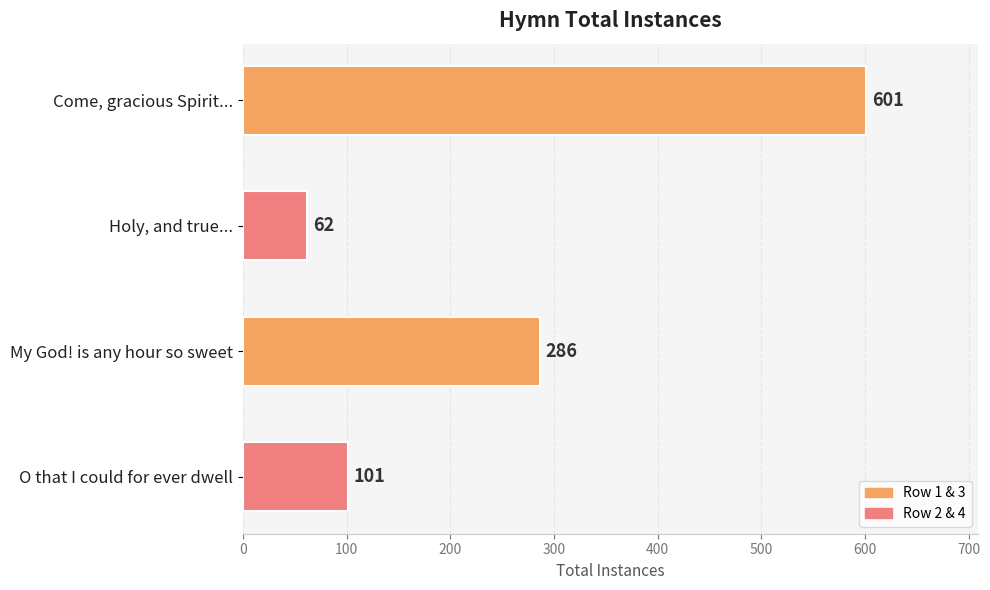

Which label corresponds to the smallest value in the chart?

Holy, and true...